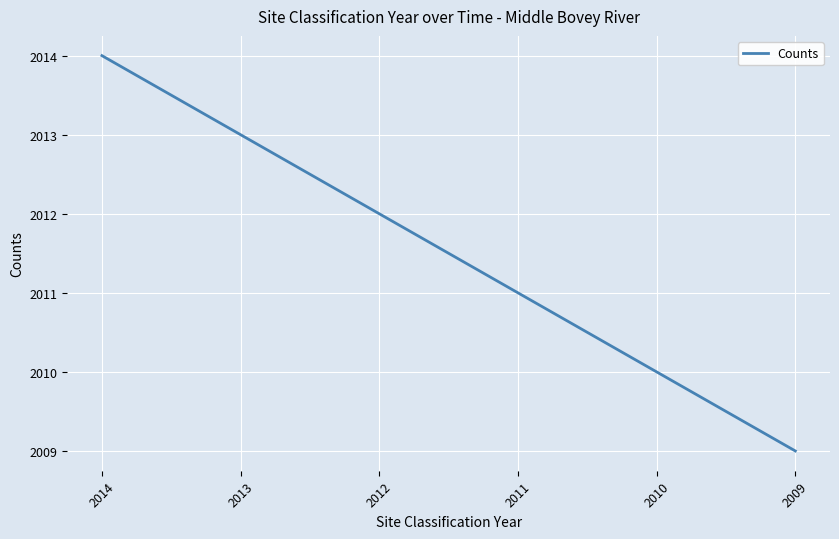

The value at 2013 is 2797. True or false?

False